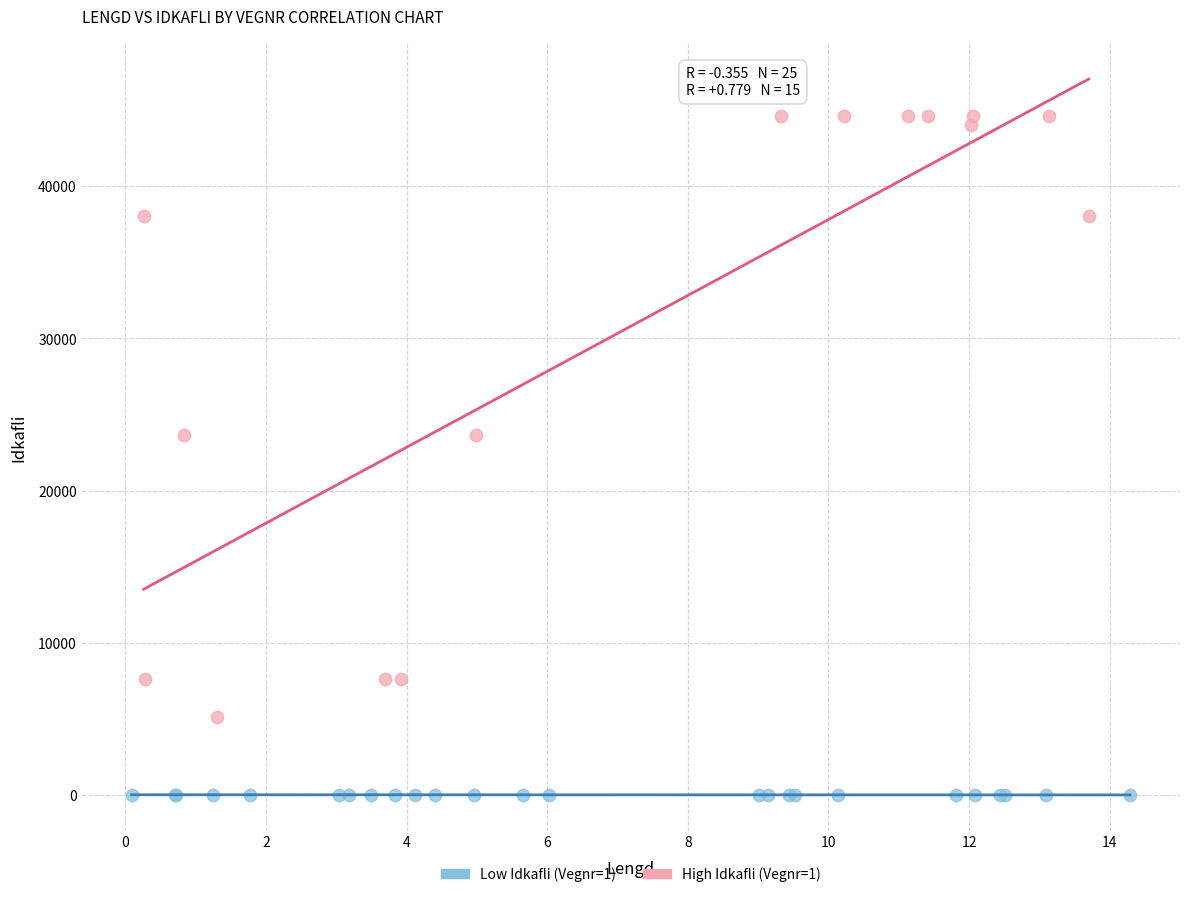

Which series reaches the minimum Y coordinate?

Low Idkafli (Vegnr=1)